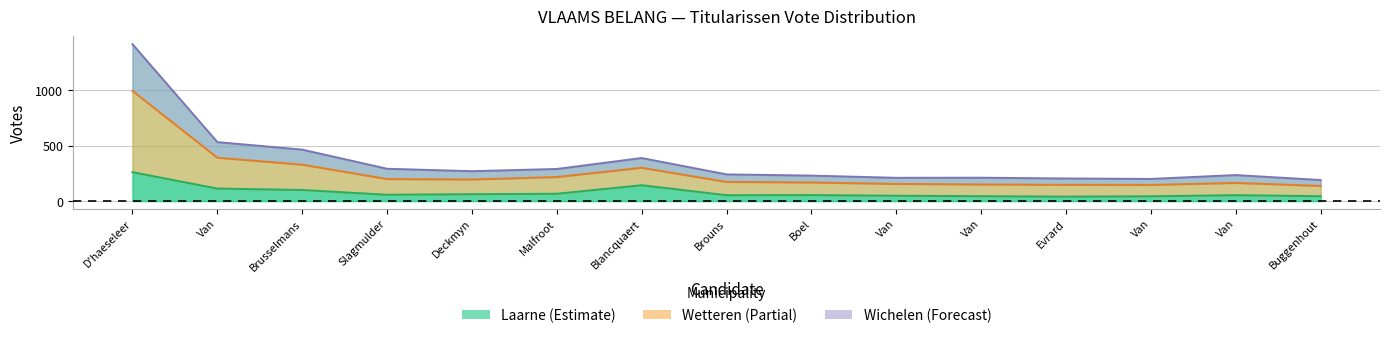

Between Brouns and Van, which is larger?

Van